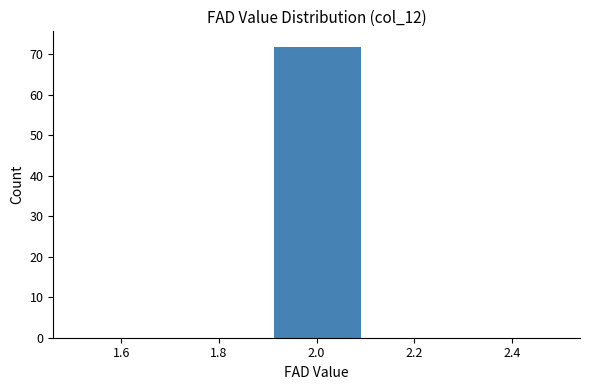

Reading left to right, transcribe this chart: for each bar, give the range it covers on the x-axis and its height. The values are not printed on the chart, so give them approximately, as read against the axis.

1.5 to 1.7: 0
1.7 to 1.9: 0
1.9 to 2.1: 72
2.1 to 2.3: 0
2.3 to 2.5: 0